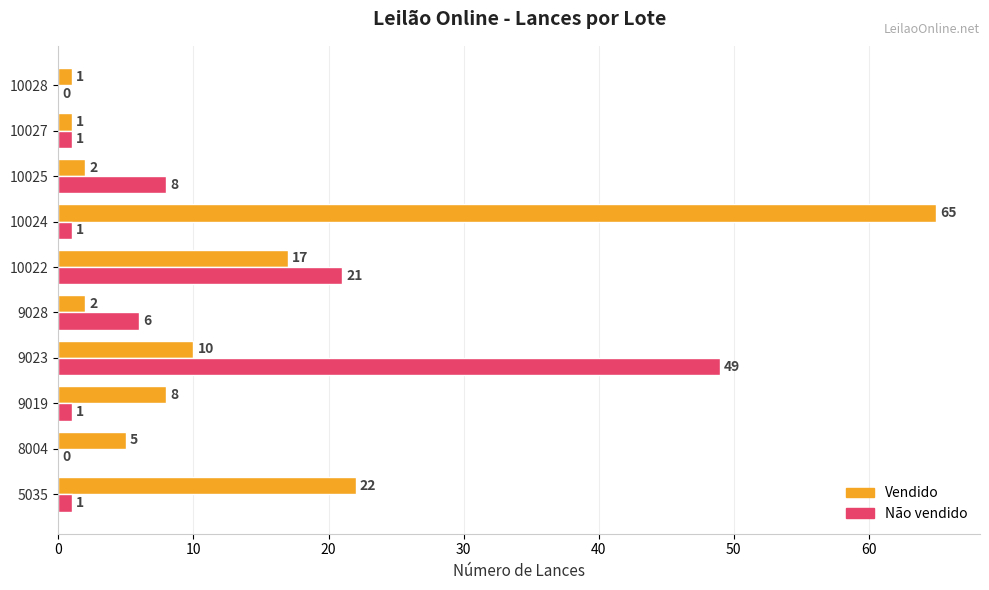

Which series changed the most between 10024 and 10025?

Vendido